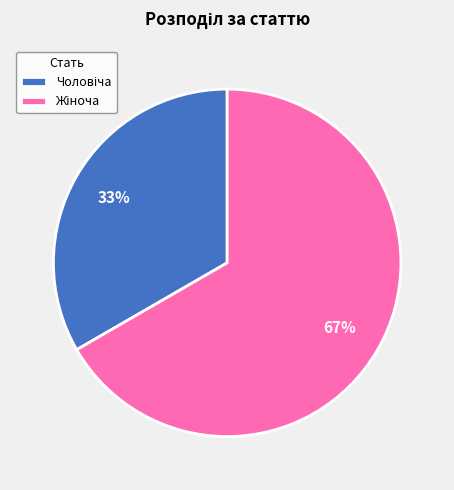

Is there a majority slice in this chart?

Yes